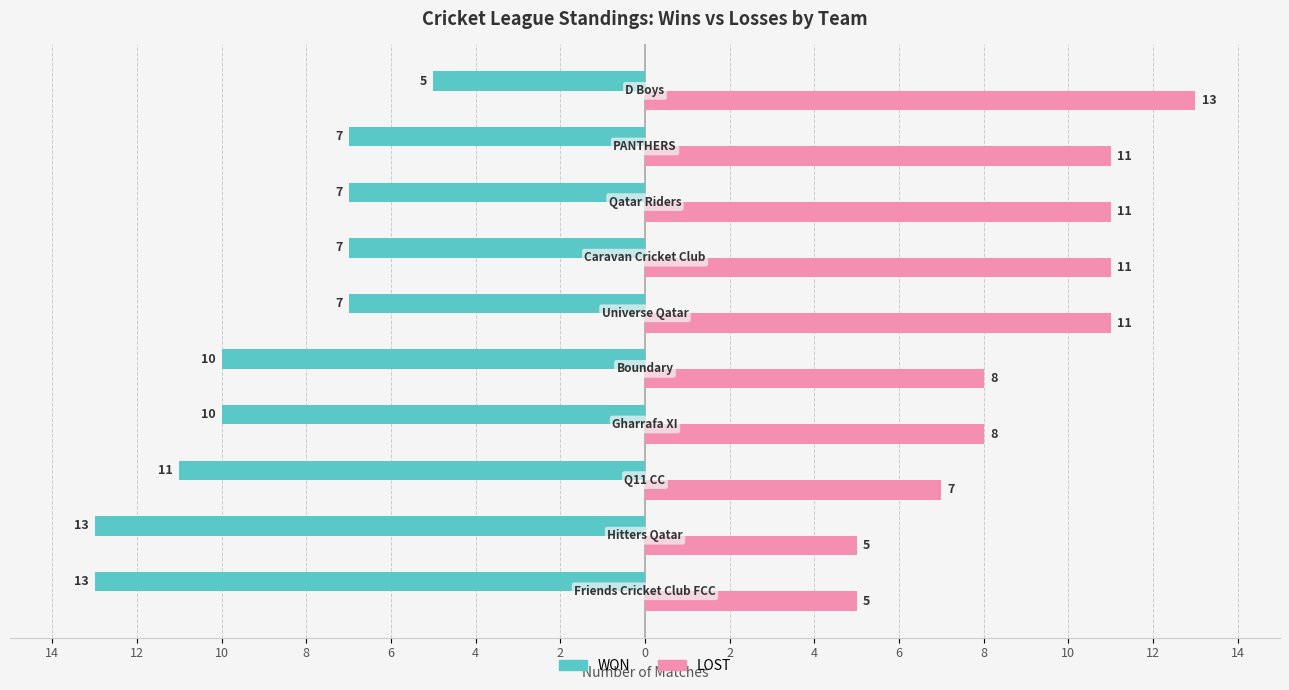

What are all the series names shown in the legend?

WON, LOST